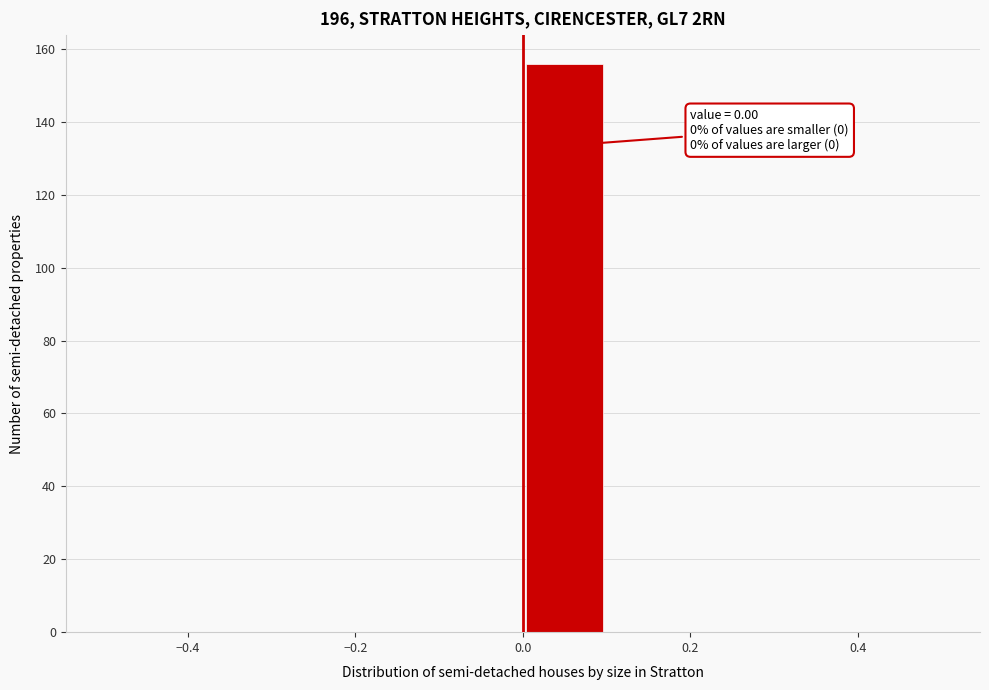

Which range on the x-axis has the tallest bar?

0.0 to 0.1